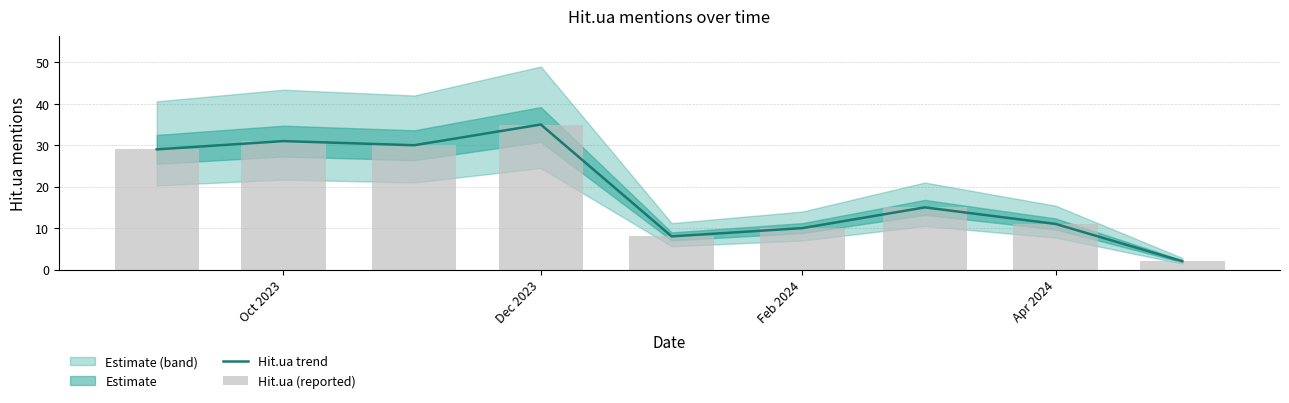

The value of Hit.ua trend at Dec 2023 is 48. True or false?

False